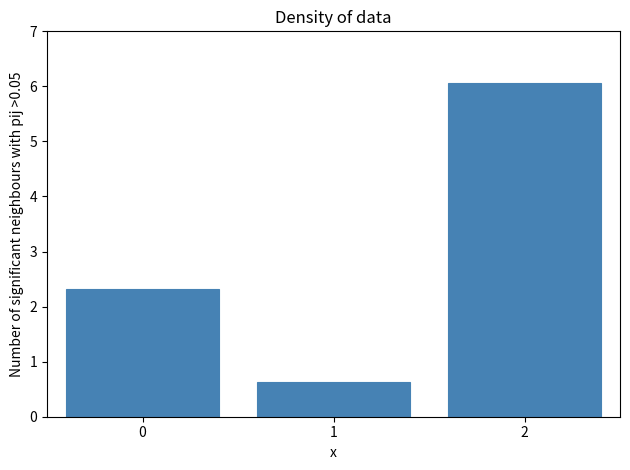

Reading left to right, extract all data points from this chart.

2.3	0.6	6.1